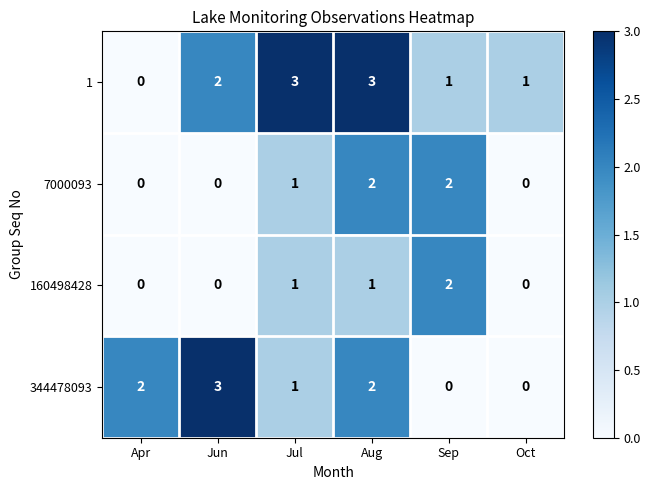

Rank the series by their average value, from lowest to highest.

160498428, 7000093, 344478093, 1